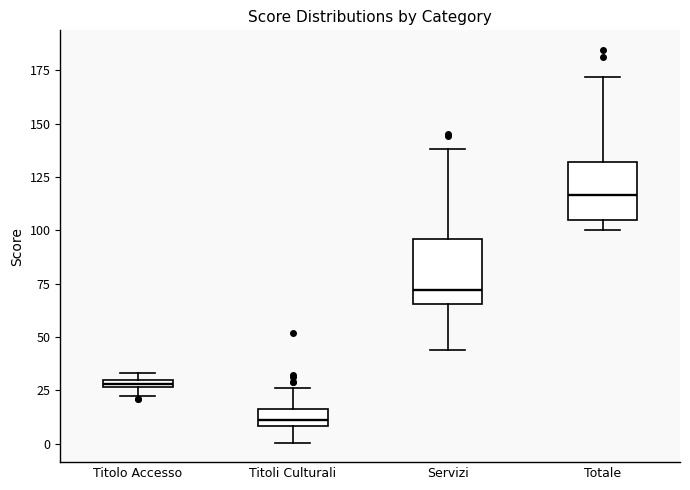

Where does the lower whisker of the box for Titoli Culturali end on the y-axis? The values are not printed on the chart, so give them approximately, as read against the axis.

0